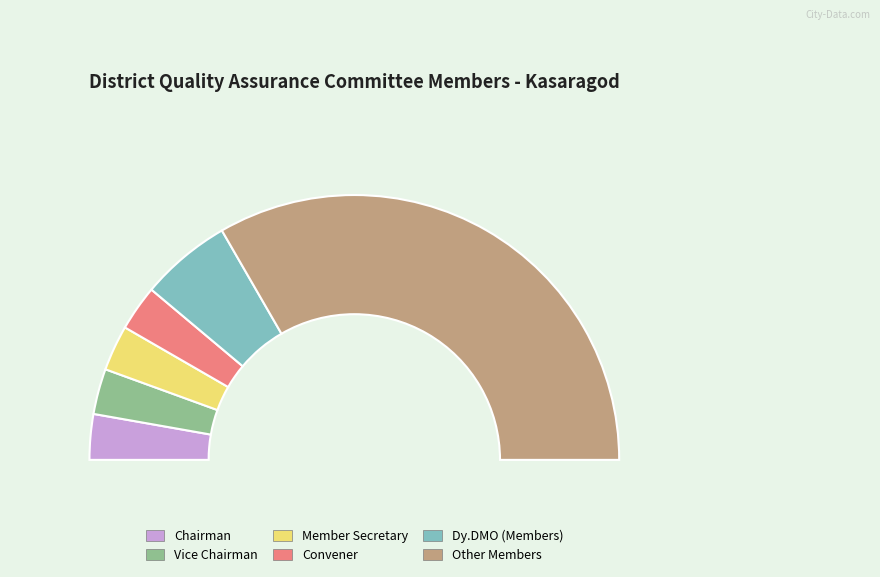

To the nearest percent, what portion does Dy.DMO (Members) represent?

11%